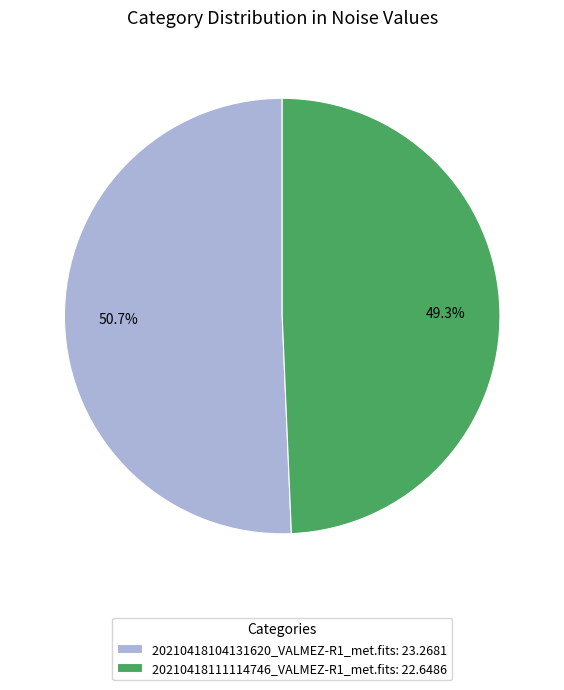

Approximately how many times larger is the value at 20210418111114746_VALMEZ-R1_met.fits compared to 20210418104131620_VALMEZ-R1_met.fits?

1.0